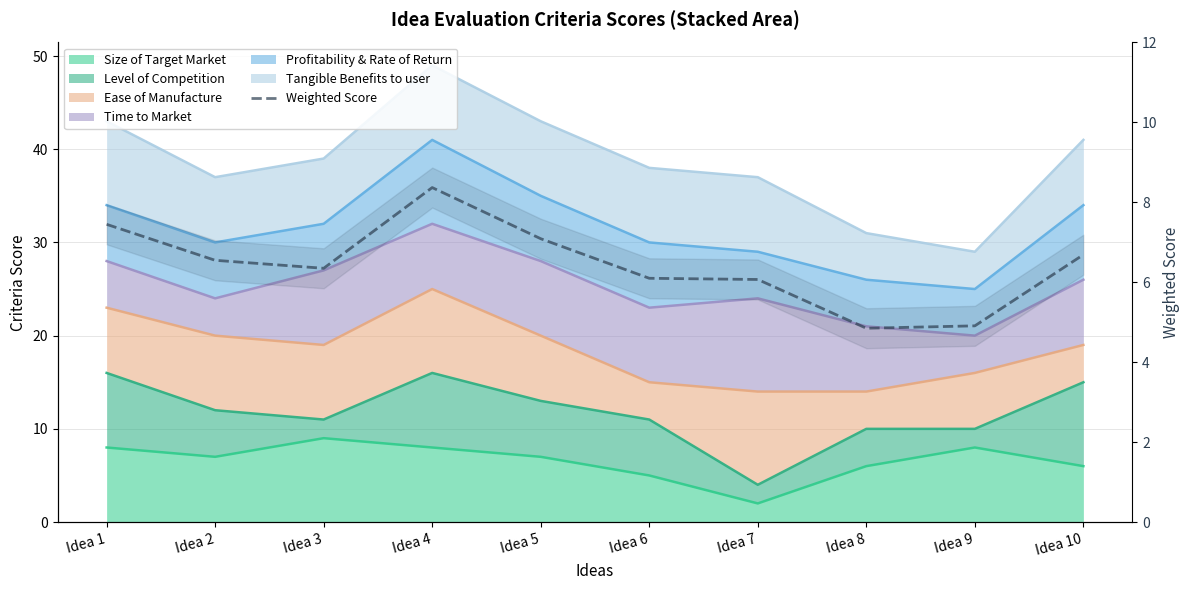

Where is the first local minimum?

Idea 3